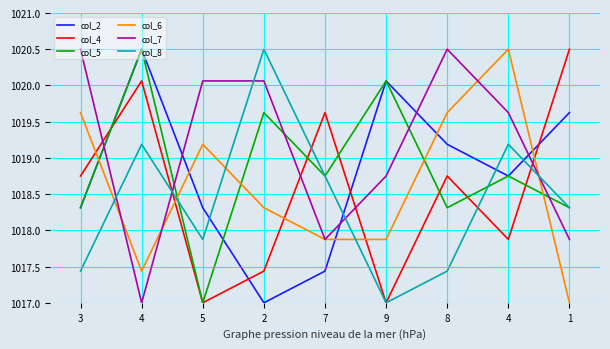

What is the lowest value of the col_2 series?

1017.0